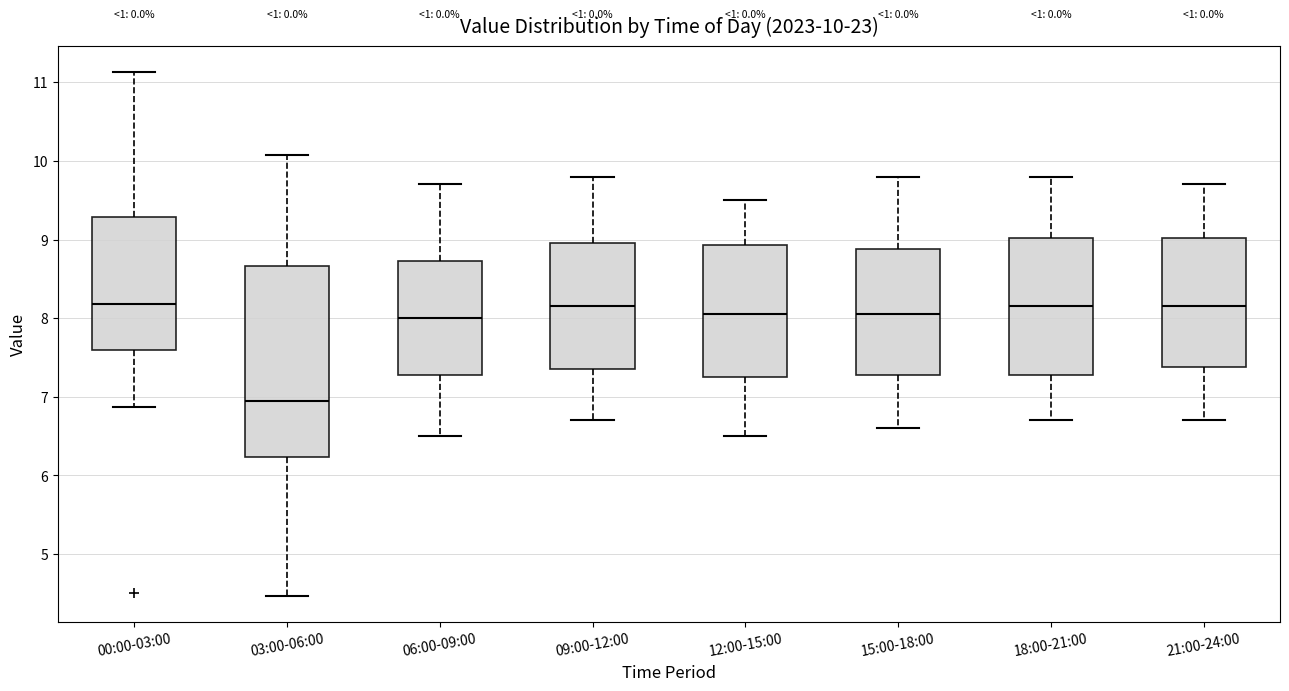

Which box is the tallest, from its lower edge to its upper edge?

03:00-06:00